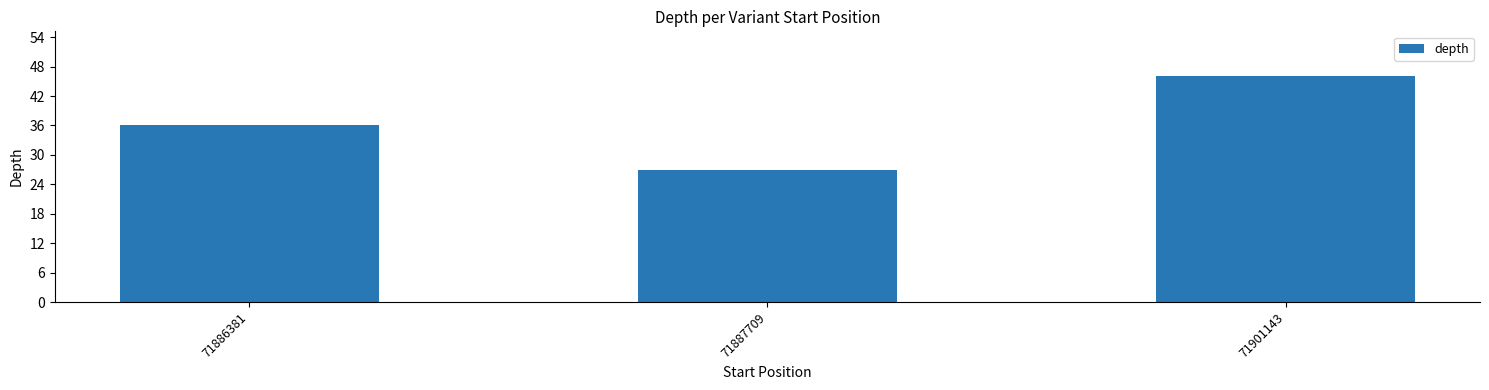

Rank the categories by value from lowest to highest.

71887709, 71886381, 71901143